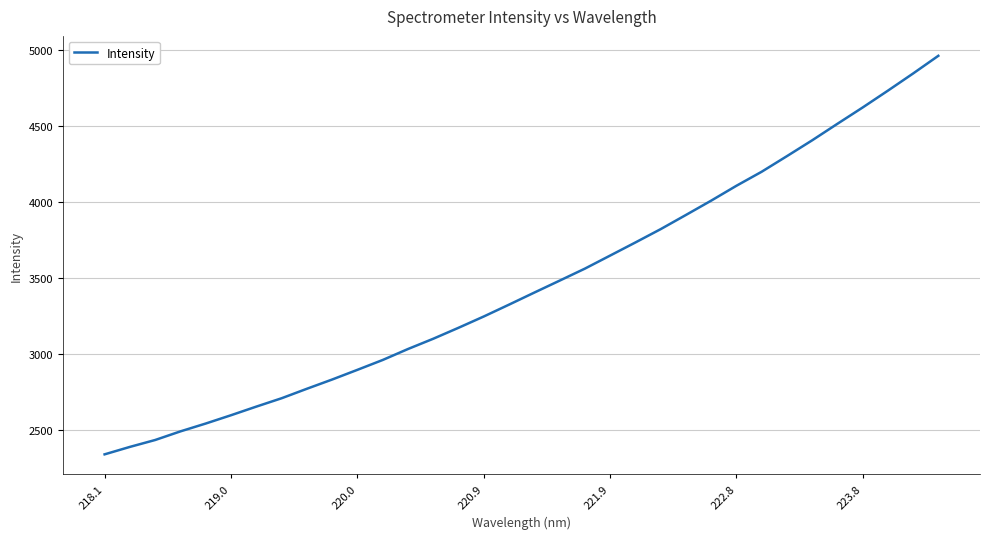

What is the greatest value displayed?

4958.6